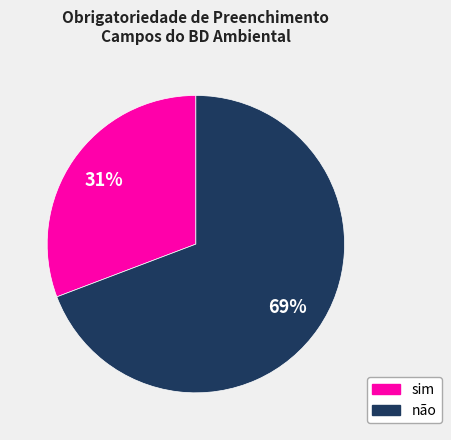

Is there a majority slice in this chart?

Yes